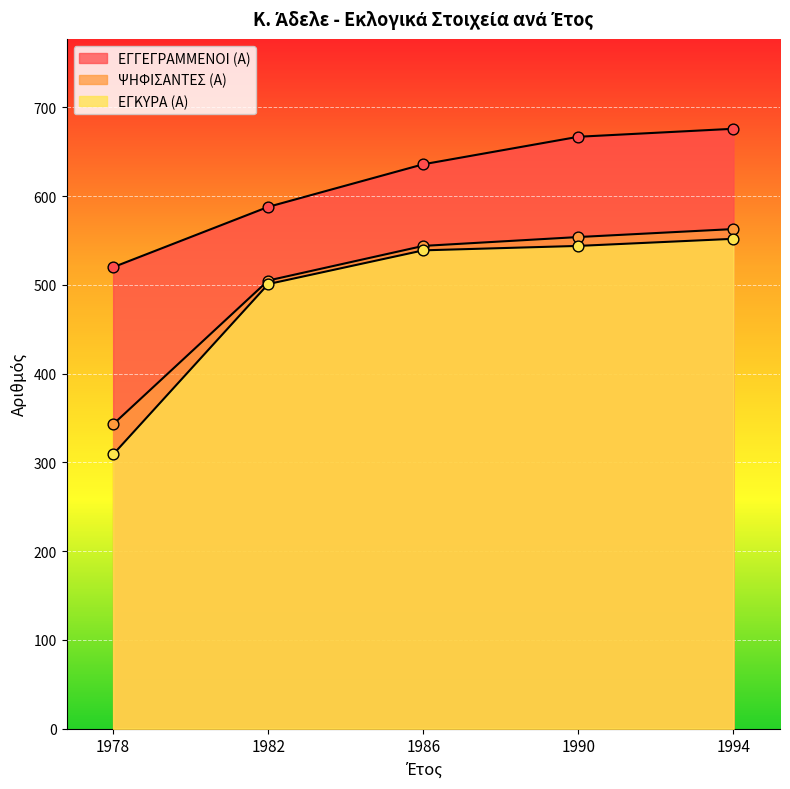

At how many categories does at least one series exceed 617?

3